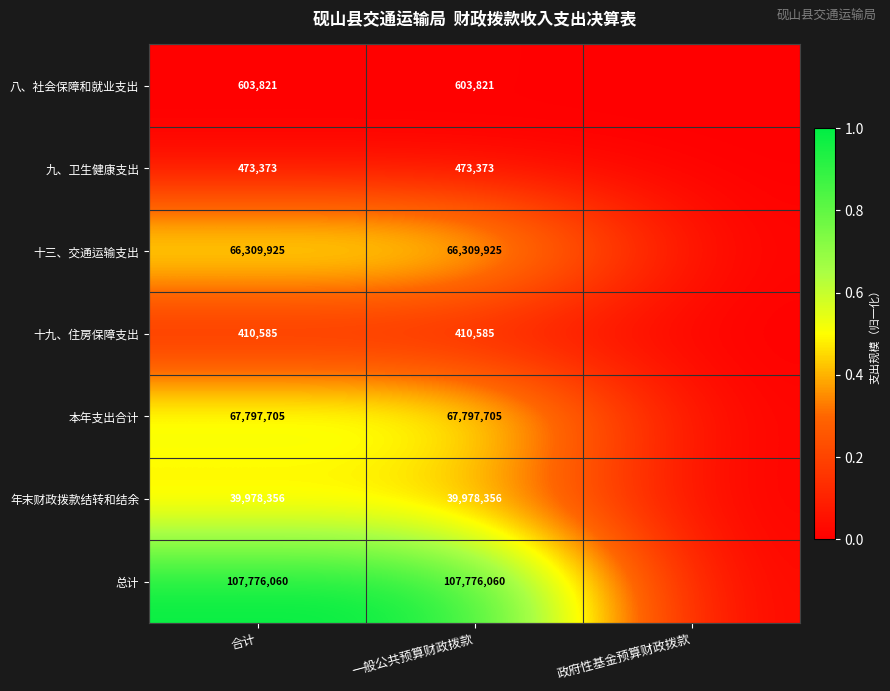

What is the spread (max minus min) of values at 一般公共预算财政拨款?

107365475